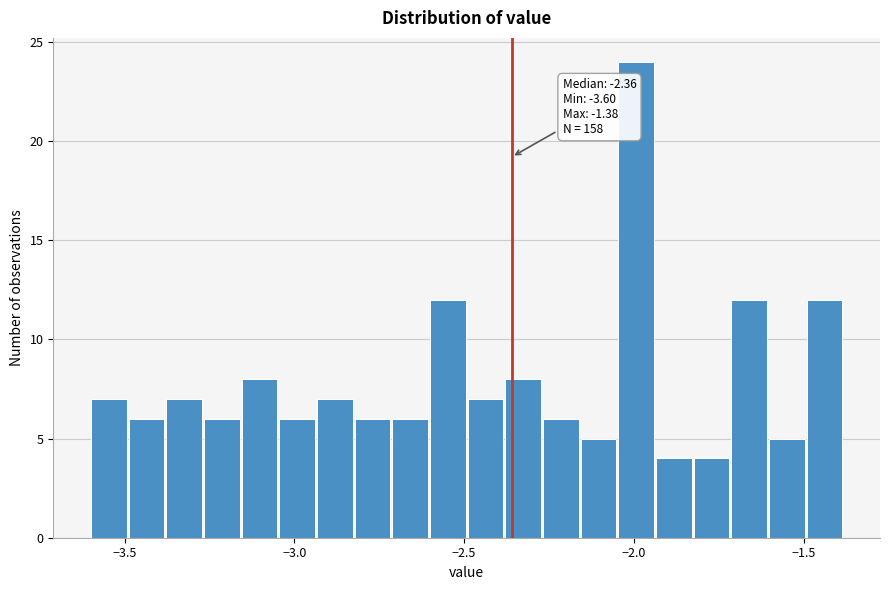

Read against the x-axis, roughly where is the centre of the tallest bar?

-2.00